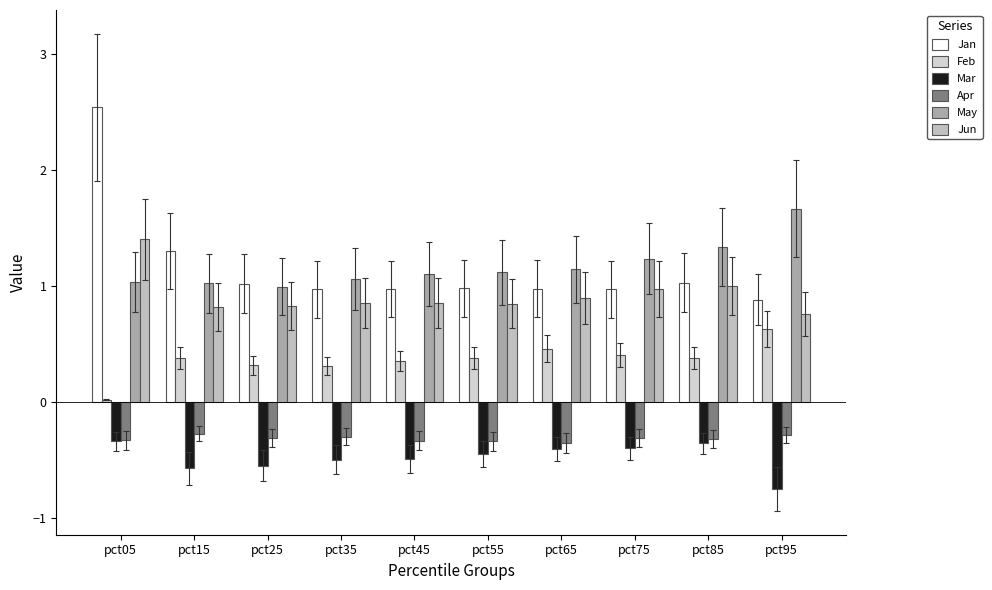

Which label corresponds to the smallest value in the chart?

pct95